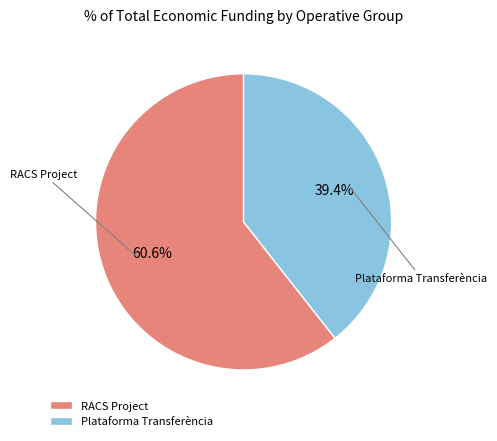

Which slice represents more than half of the pie?

RACS Project